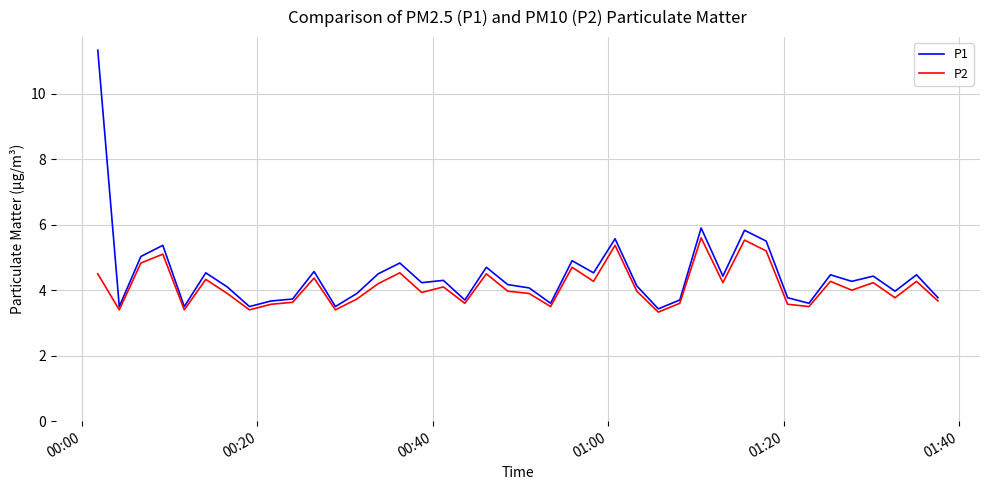

Which series has the largest total across all categories?

P1